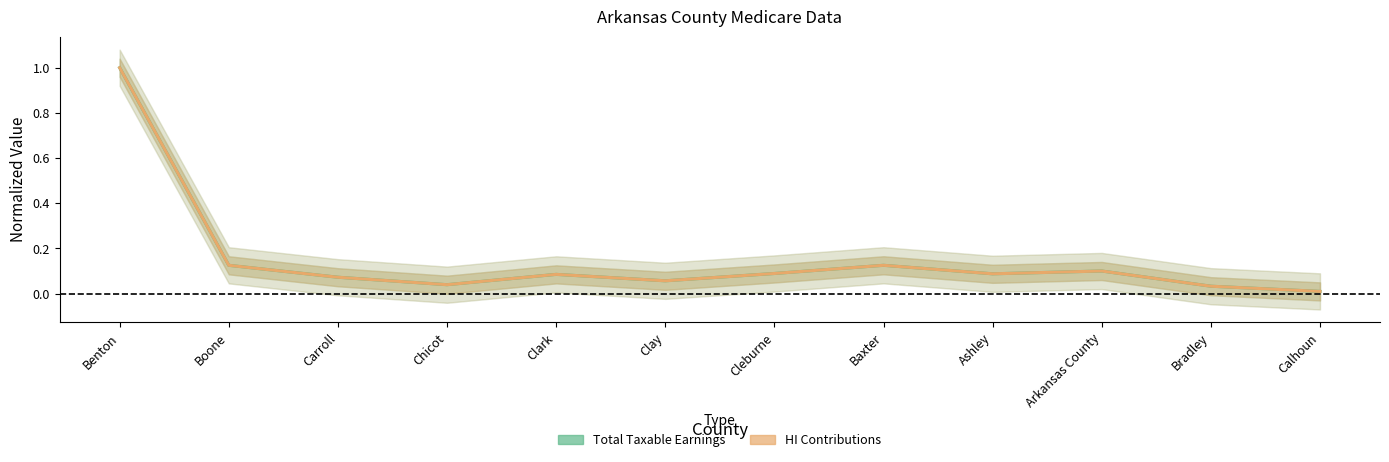

Does the chart have visible grid lines?

No